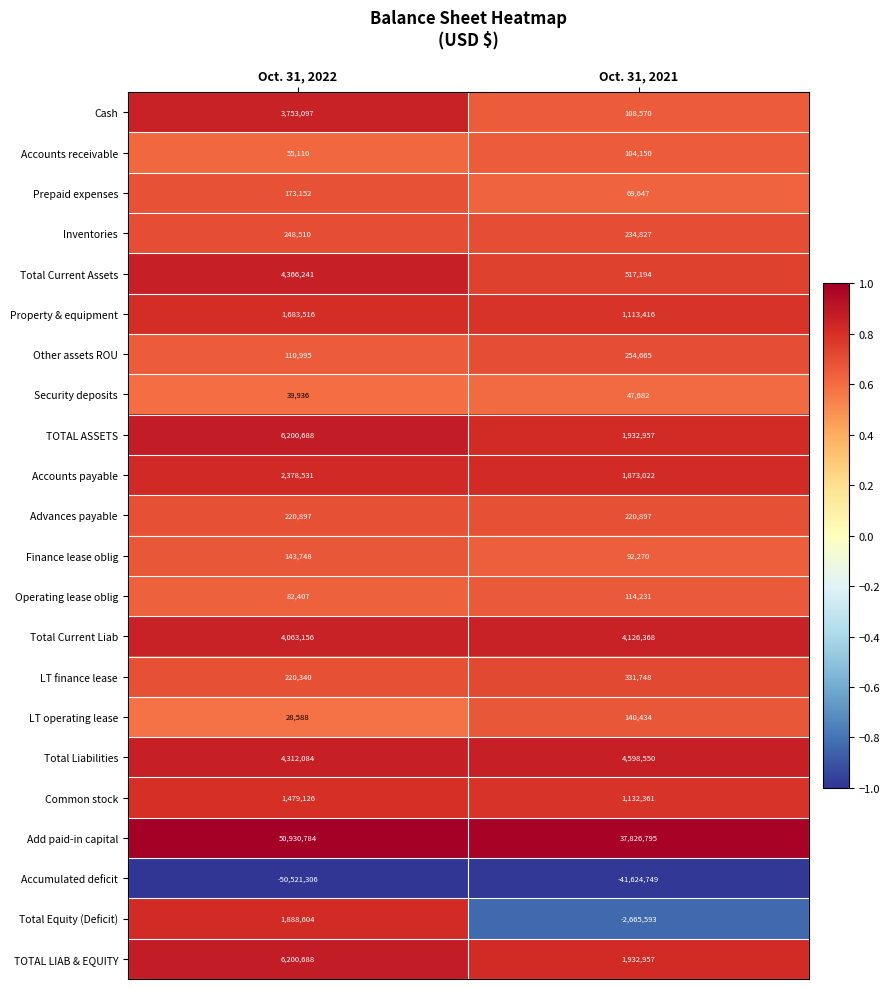

What is the difference between the maximum and minimum values in the Common stock series?

346765